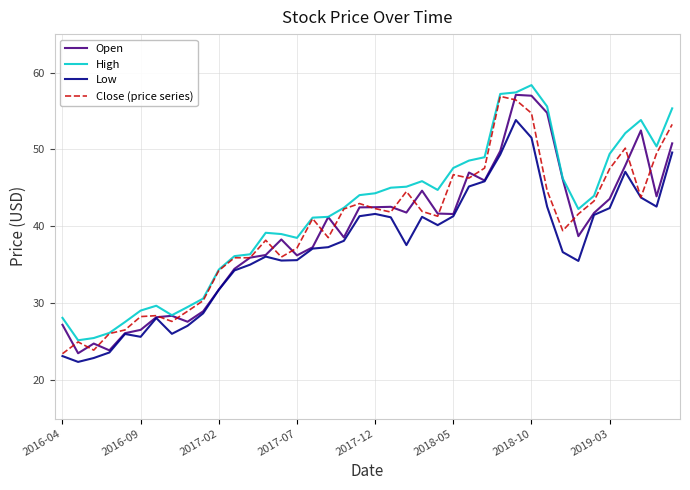

Which series has the largest total across all categories?

High